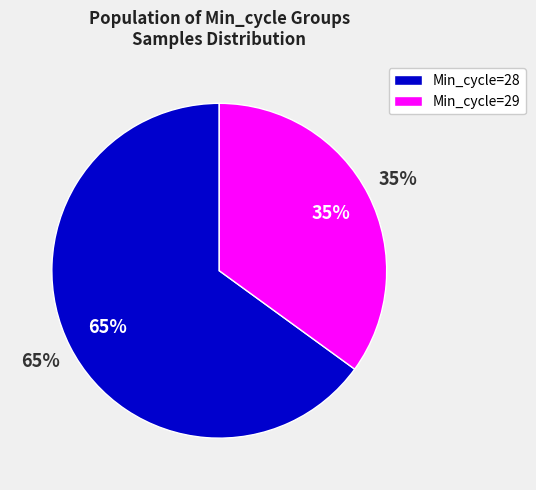

Which category has the smallest portion of the pie?

29